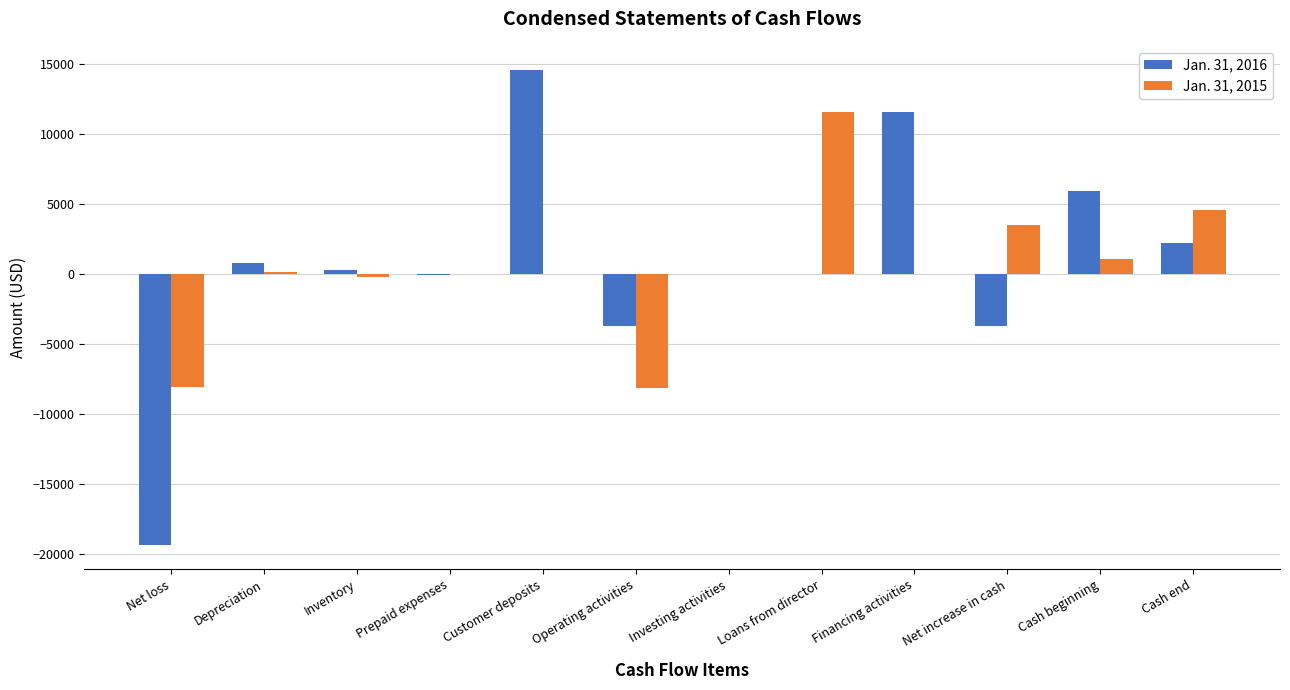

Which category has the highest value in the Jan. 31, 2016 series?

Customer deposits